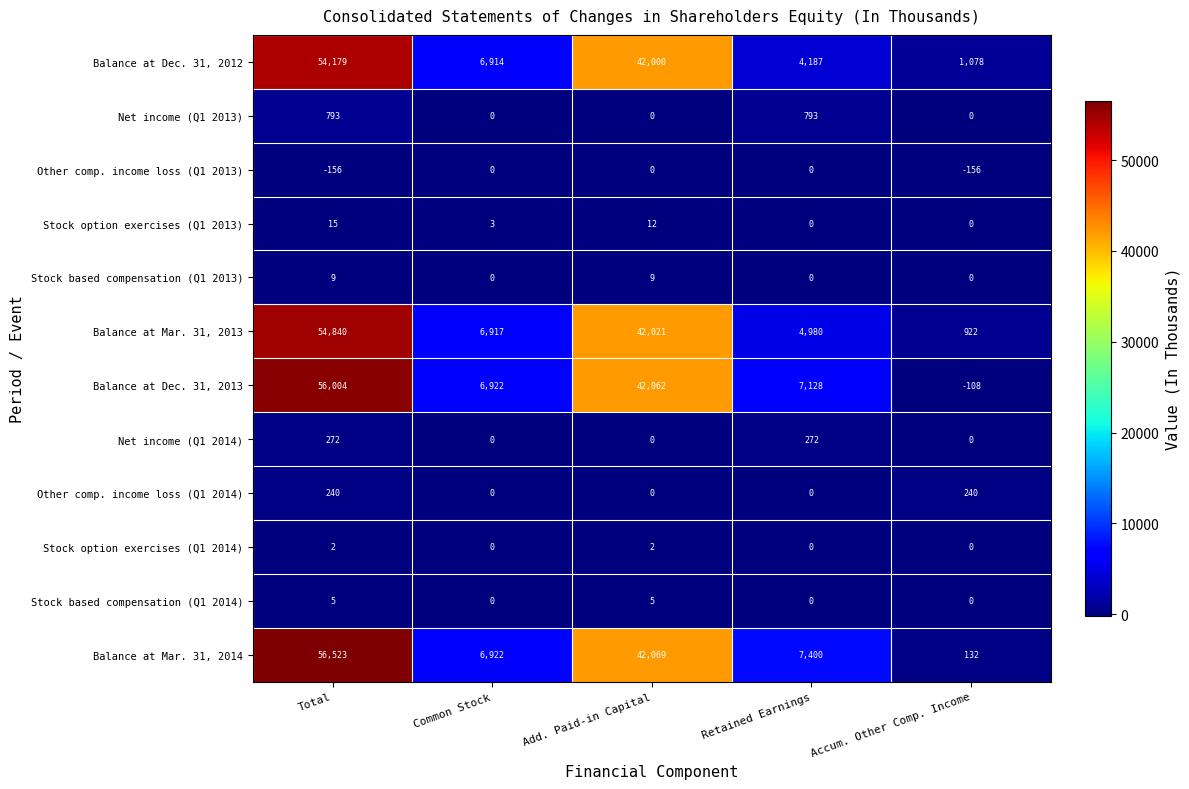

What is the total value across all series at Add. Paid-in Capital?

168180